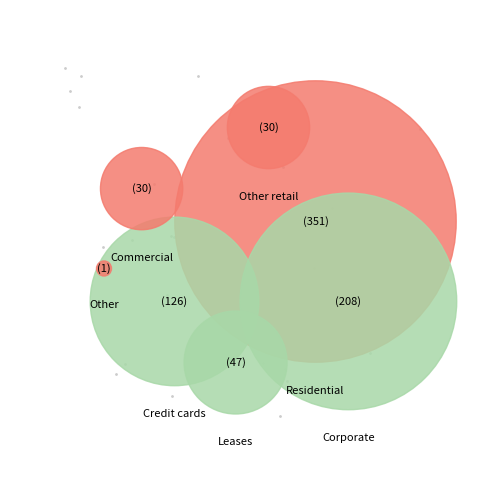

Which slice is the largest?

residential mortgage loans